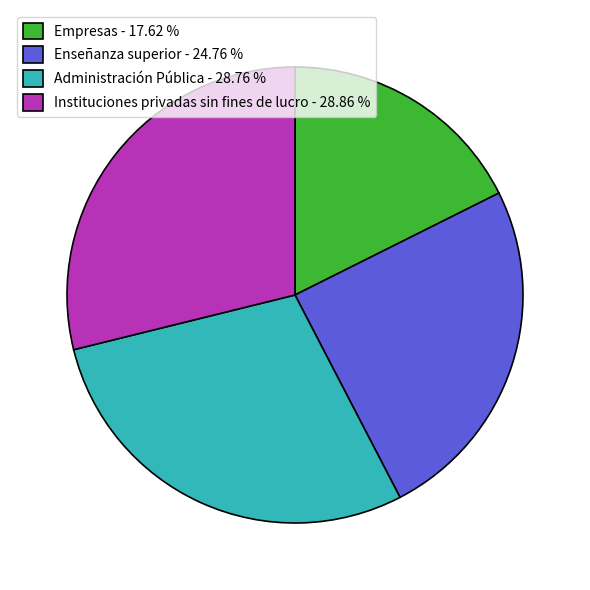

Does Instituciones privadas sin fines de lucro - 28.86 % account for over 50% of the chart?

No